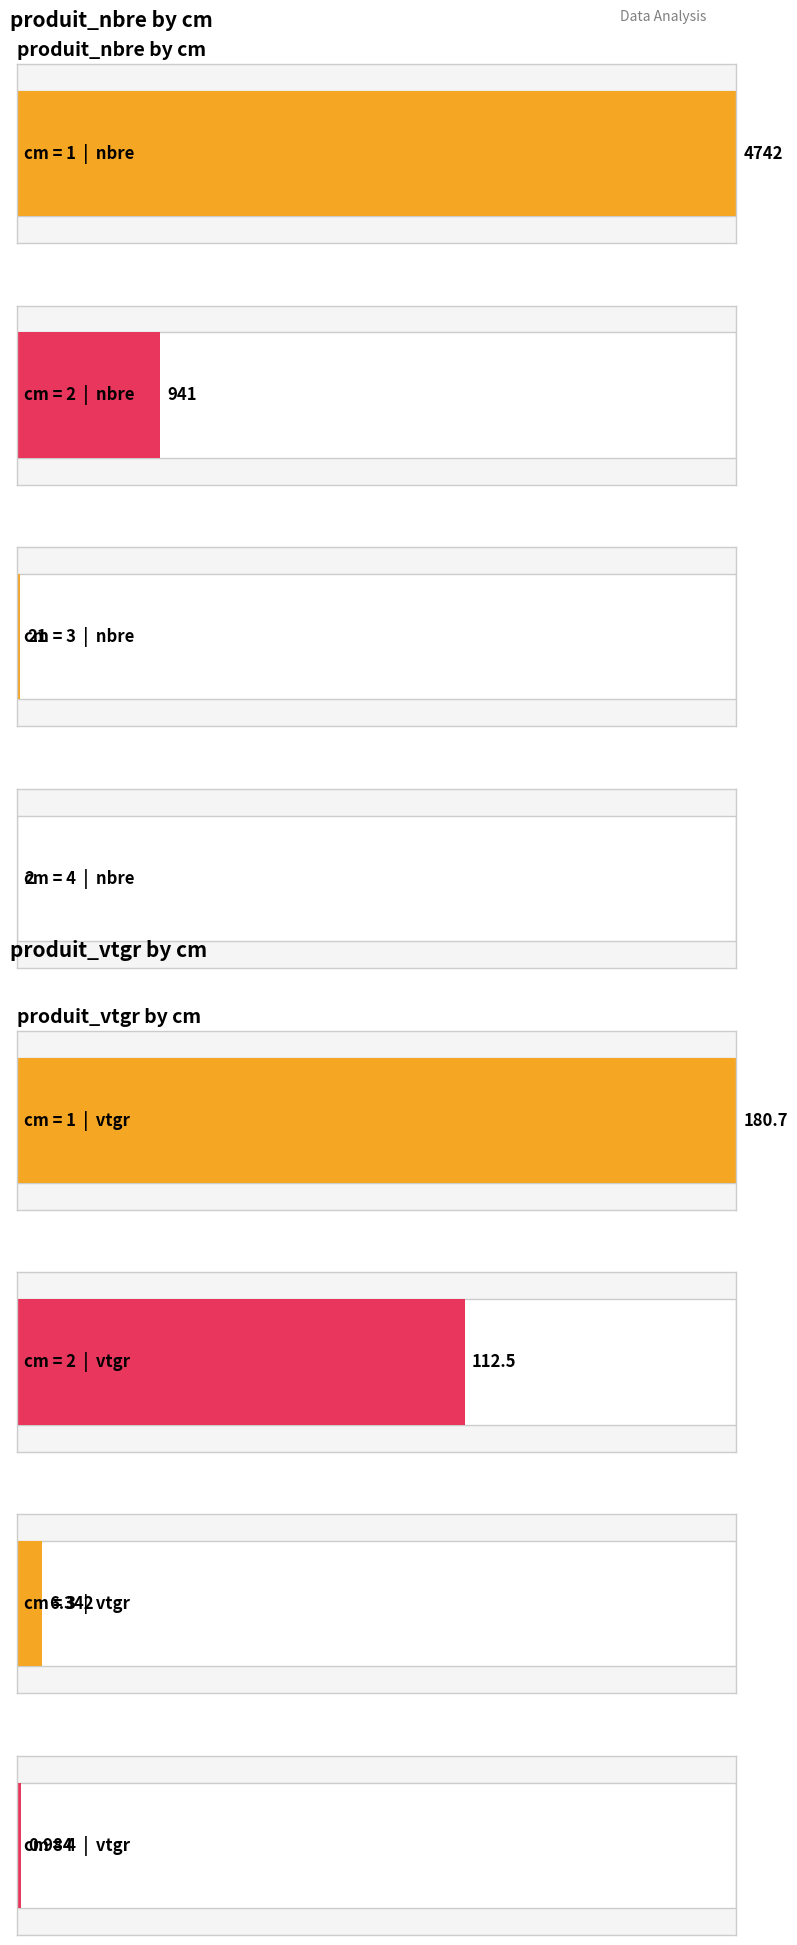

Which category has the lowest value in the produit_vtgr series?

4